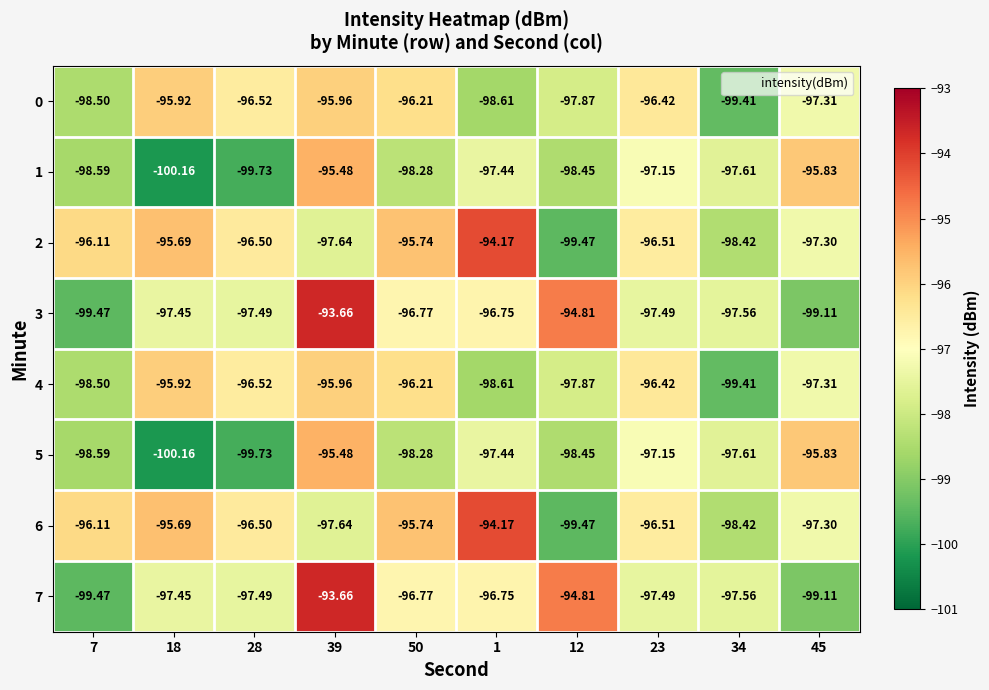

What is the spread (max minus min) of values at 34?

1.8